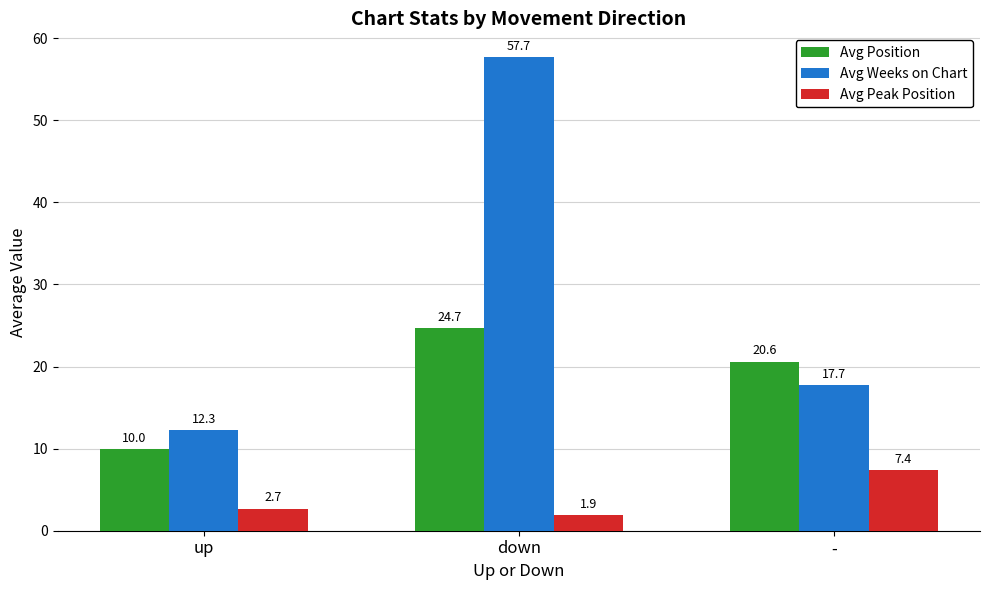

What is the approximate value of Avg Position at up?

10.0